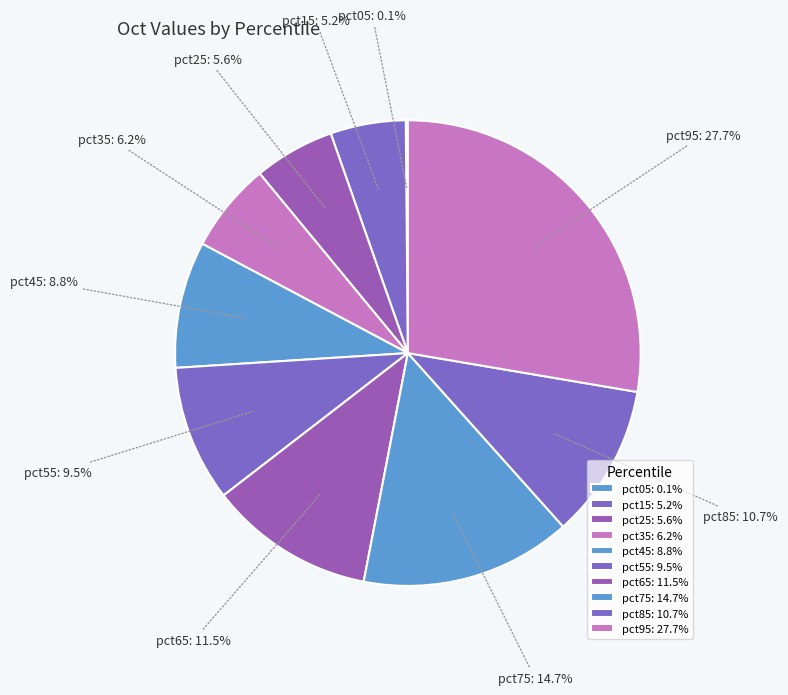

Is pct25 the majority of the pie?

No